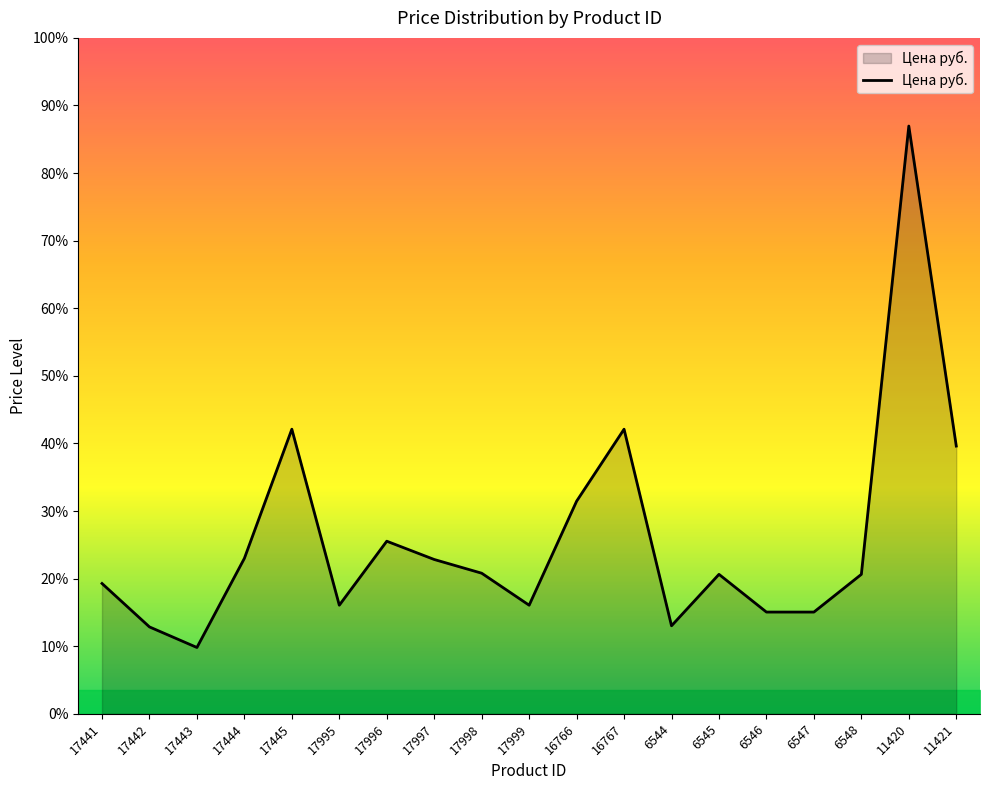

The chart shows a value of 2006.0 at 6547. True or false?

False